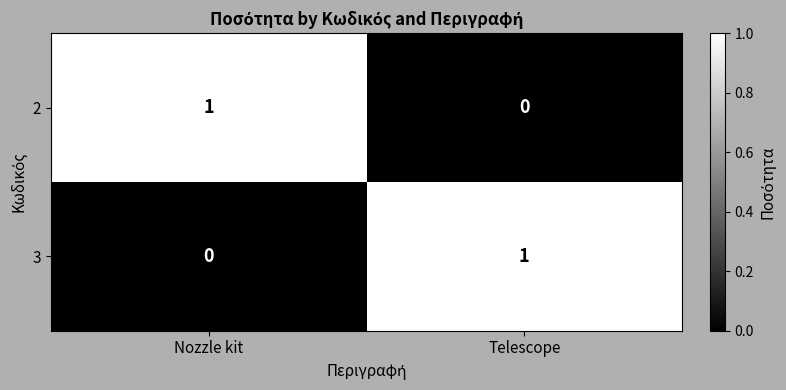

What is the total value across all series at Telescope?

1